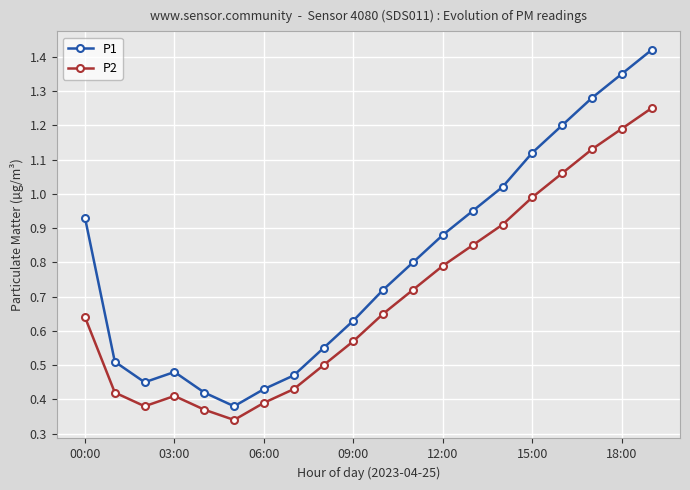

True or false: P2 and P1 cross at least once.

False